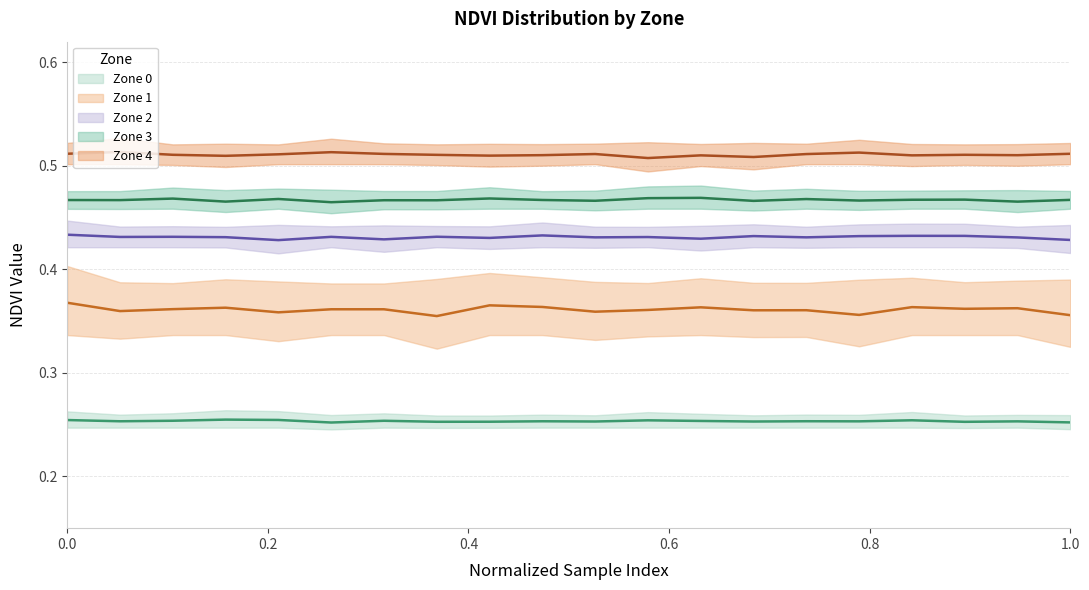

How many series are shown in this chart?

5